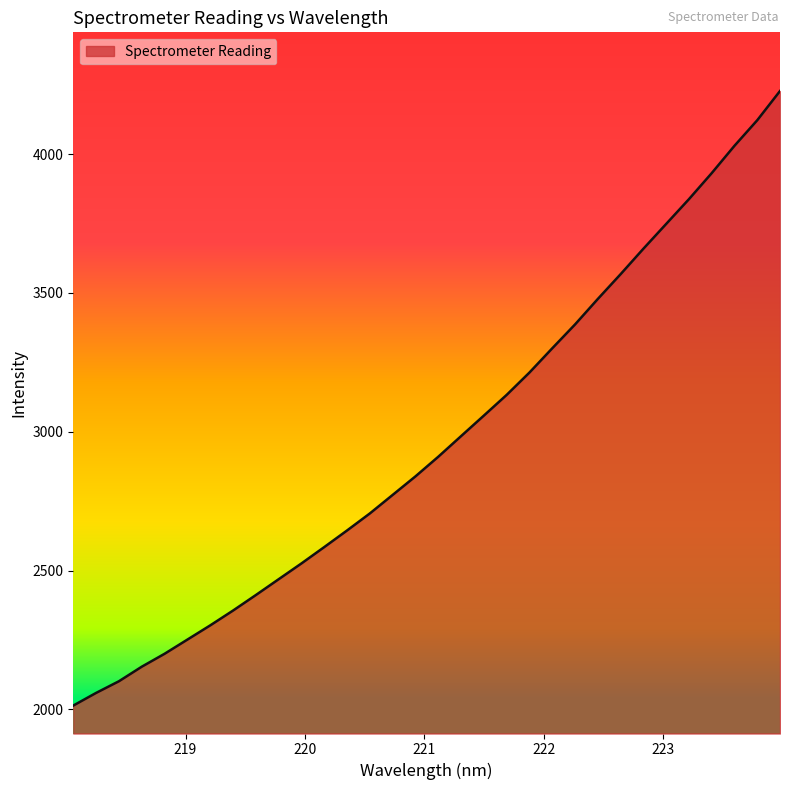

What is the greatest value displayed?

4227.9